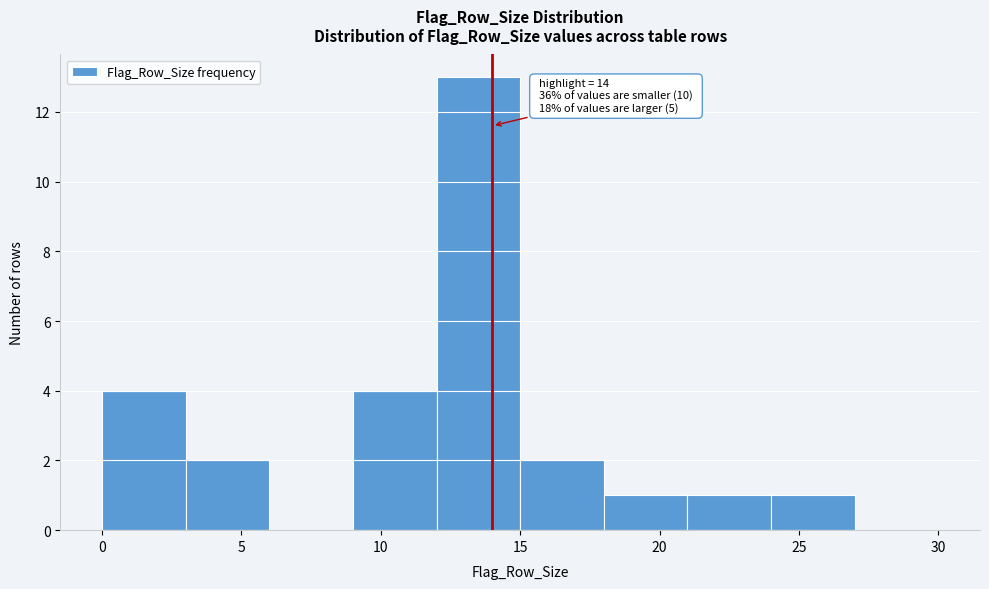

Which range on the x-axis has the tallest bar?

12 to 15